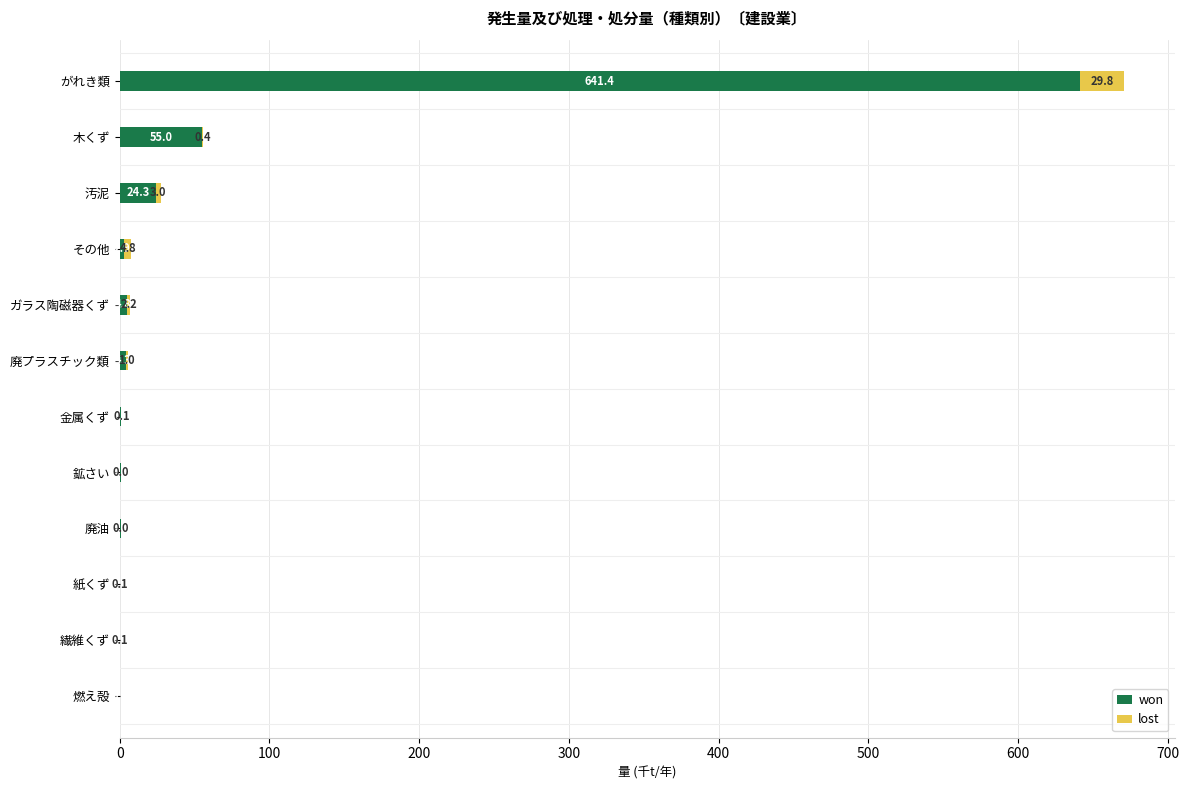

At which category is the sum across all series the highest?

がれき類